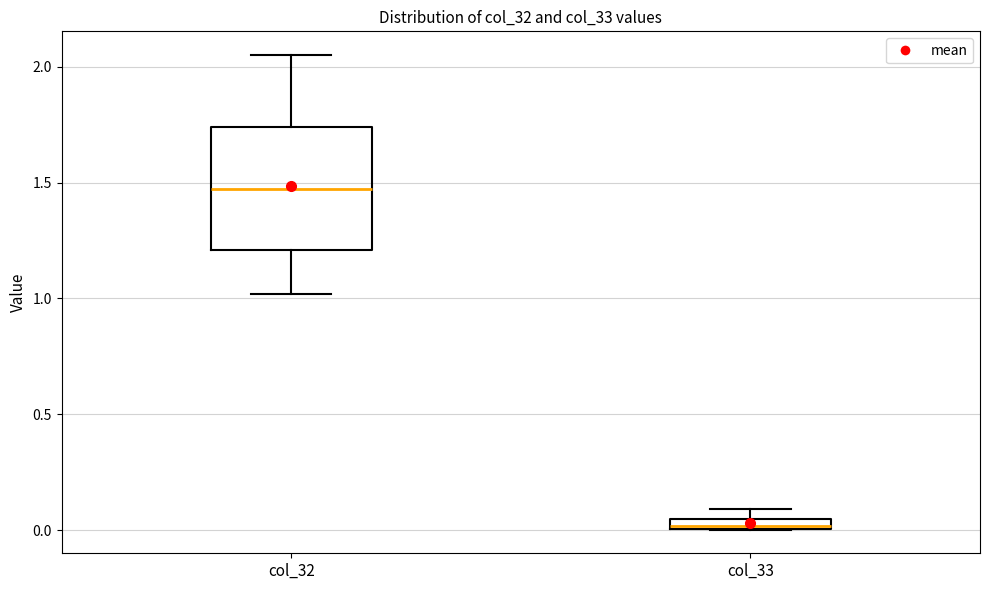

Which box has the highest median line?

col_32